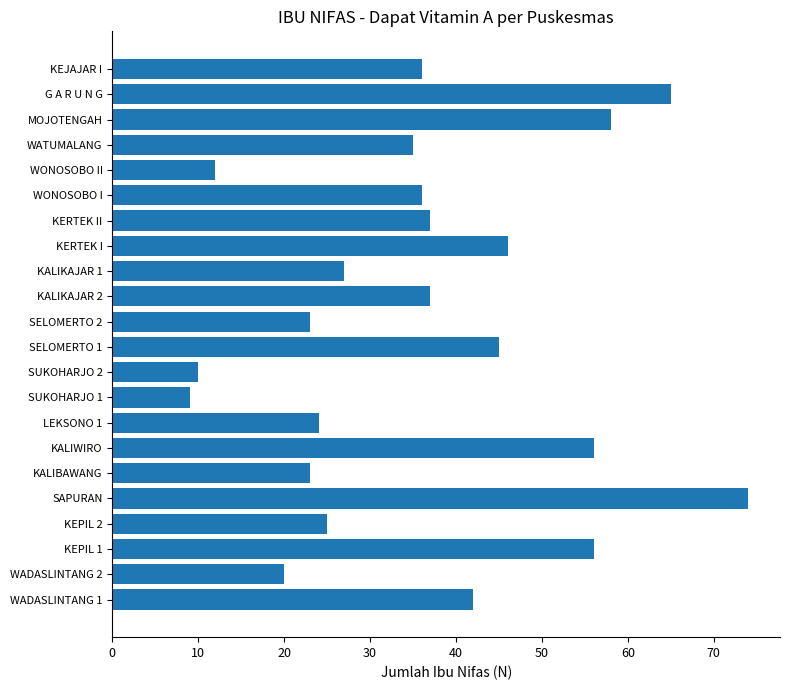

What value does the data have at KALIWIRO, to the nearest 5?

55